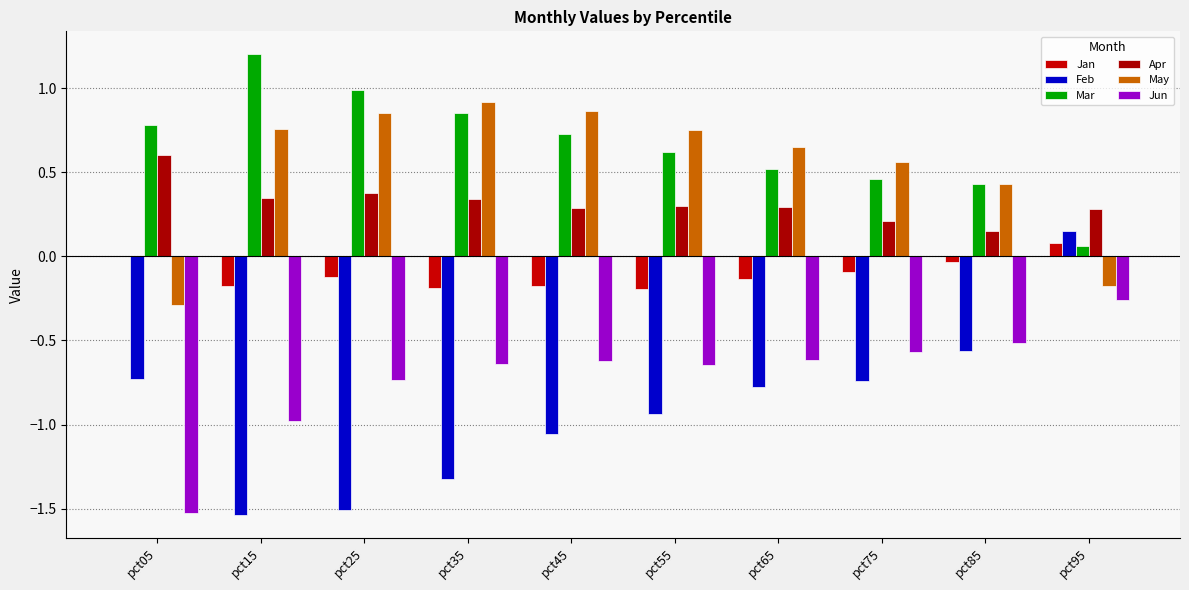

Which series has the largest total across all categories?

Mar